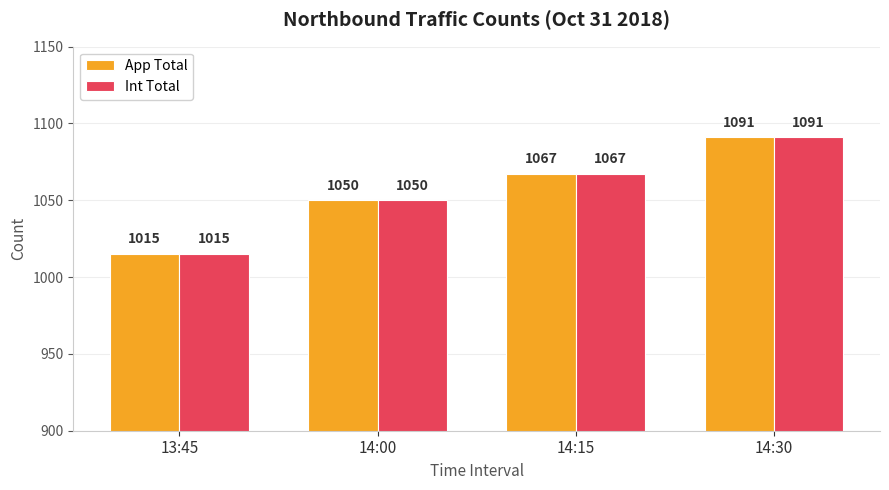

What is the difference between the maximum and minimum values in the Int Total series?

76